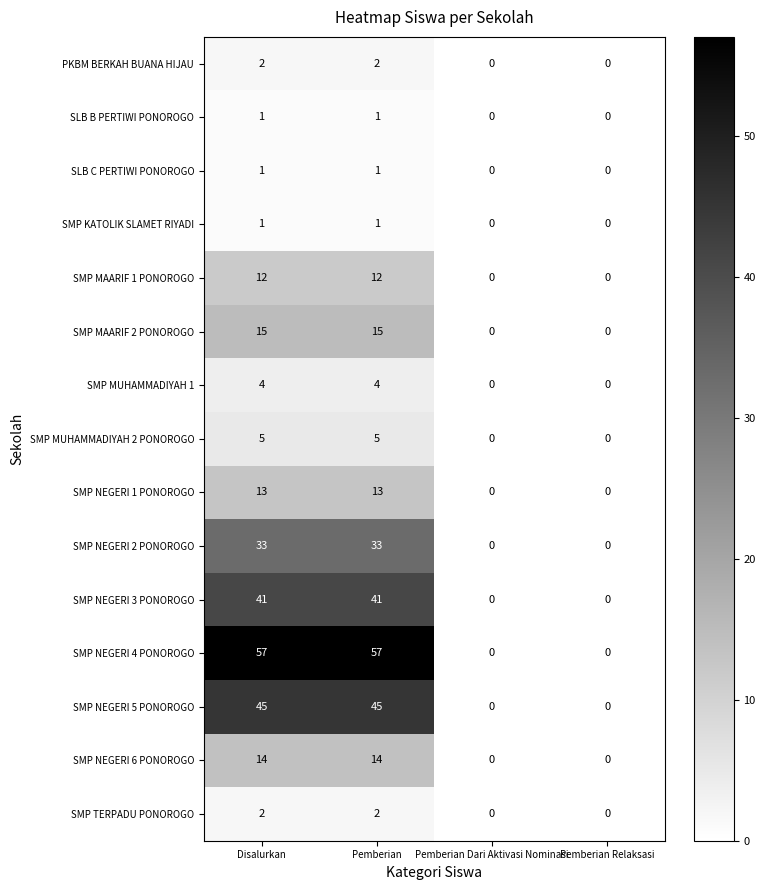

Which series has the widest spread of values?

SMP NEGERI 4 PONOROGO